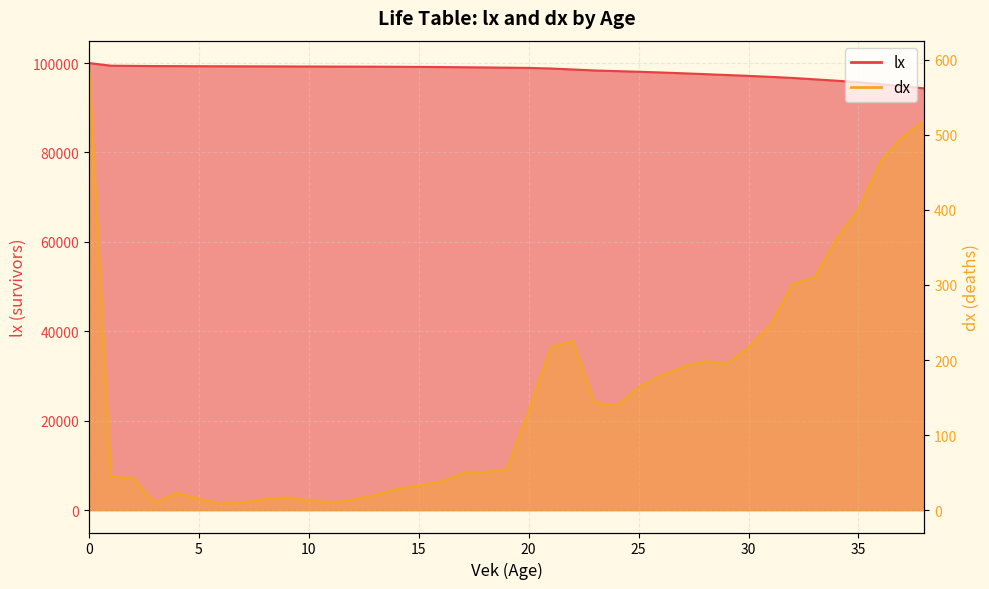

Reading left to right, what are all the values shown in this chart?

lx: 100000.0	99404.3	99359.4	99316.7	99306.9	99283.9	99268.9	99260.4	99250.3	99235.2	99218.3	99205.2	99195.1	99181.1	99161.0	99132.7	99099.8	99061.7	99012.8	98962.1	98908.3	98775.6	98559.1	98333.3	98190.1	98051.1	97887.5	97708.2	97517.5	97319.2	97124.2	96907.5	96660.6	96359.4	96049.6	95687.5	95286.7	94821.9	94324.8
dx: 595.7	44.8	42.7	9.8	23.0	15.0	8.5	10.1	15.0	16.9	13.1	10.1	13.9	20.1	28.4	32.9	38.1	48.9	50.8	53.8	132.7	216.5	225.9	143.1	139.0	163.6	179.3	190.8	198.3	195.0	216.6	246.9	301.2	309.8	362.0	400.8	464.8	497.1	518.9